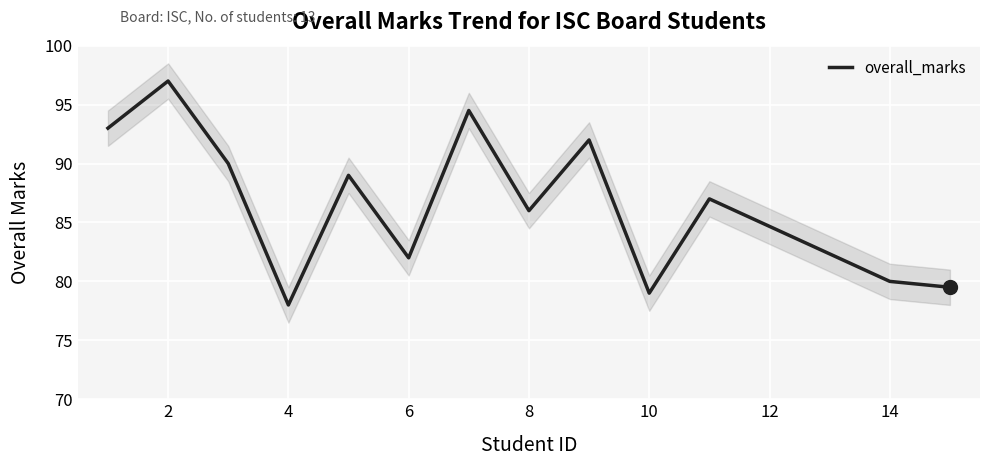

The overall_marks series shows 41.3 at 8. True or false?

False